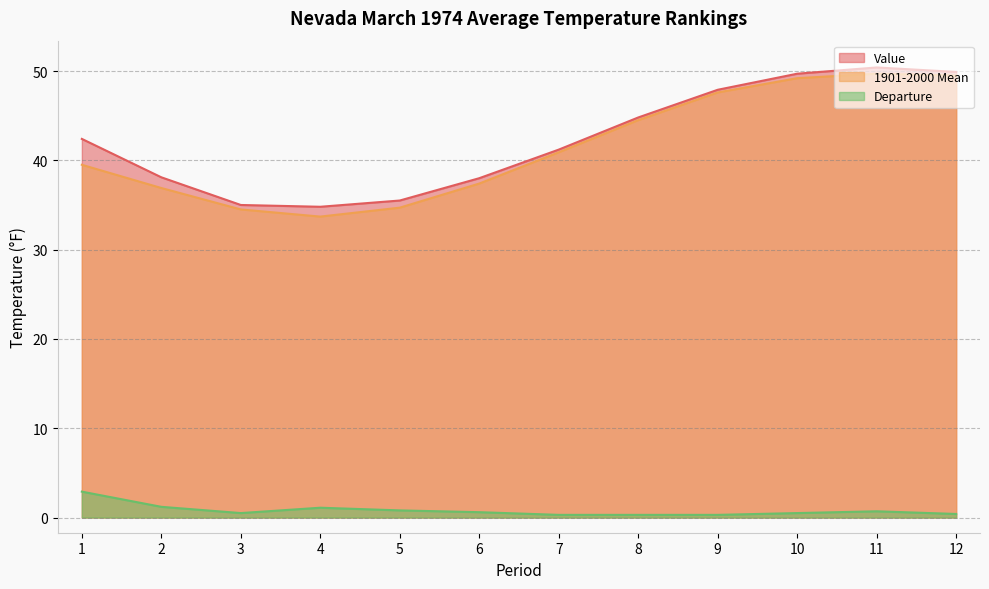

Which category has the lowest value in the Departure series?

7